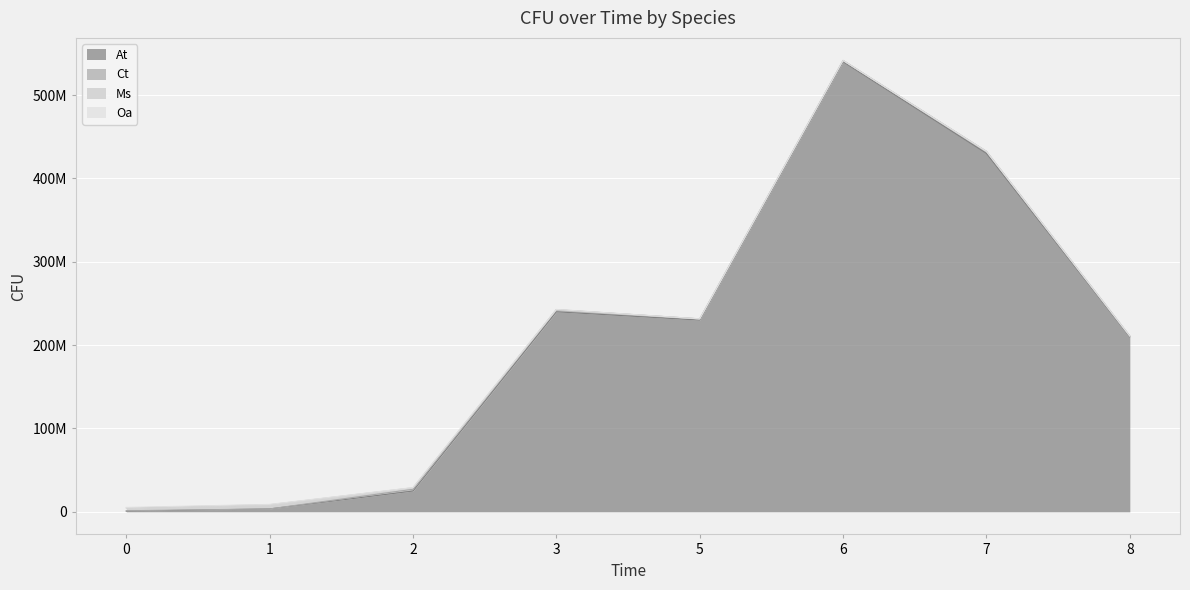

True or false: At and Oa cross at least once.

False